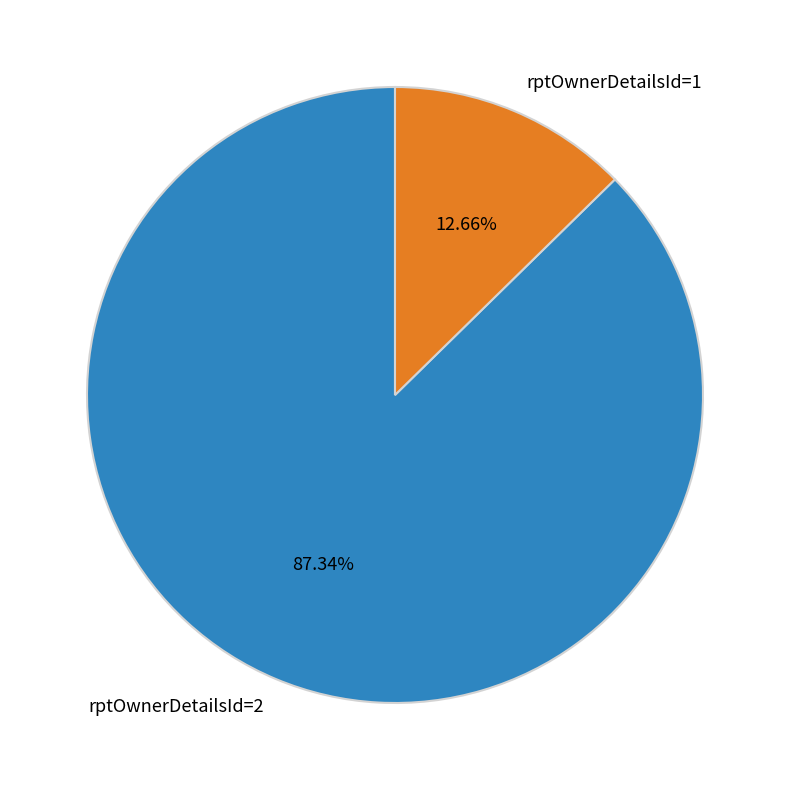

What is the largest slice in the pie chart?

rptOwnerDetailsId=2